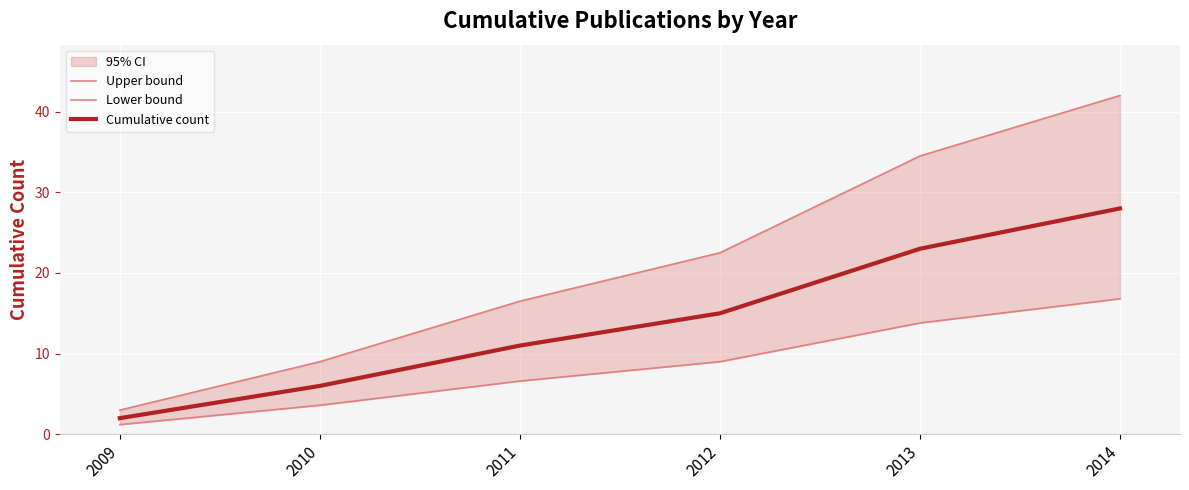

True or false: Cumulative count and Lower bound cross at least once.

False